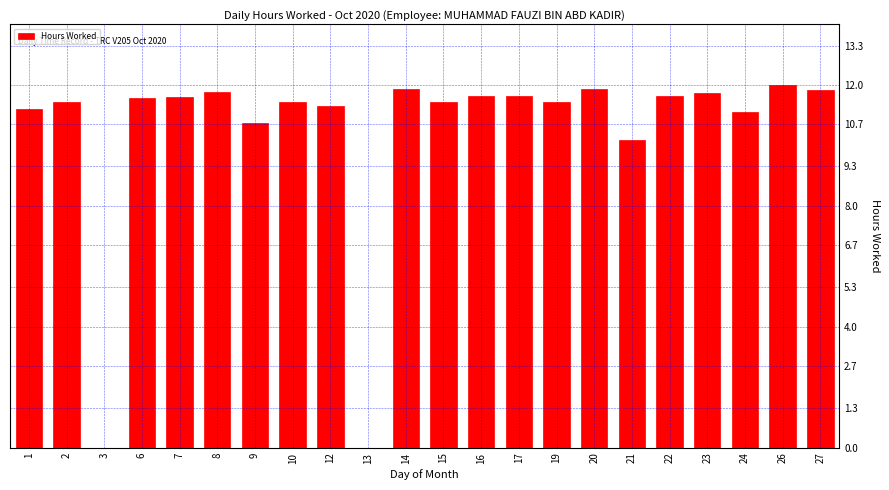

Between 9 and 22, which is larger?

22